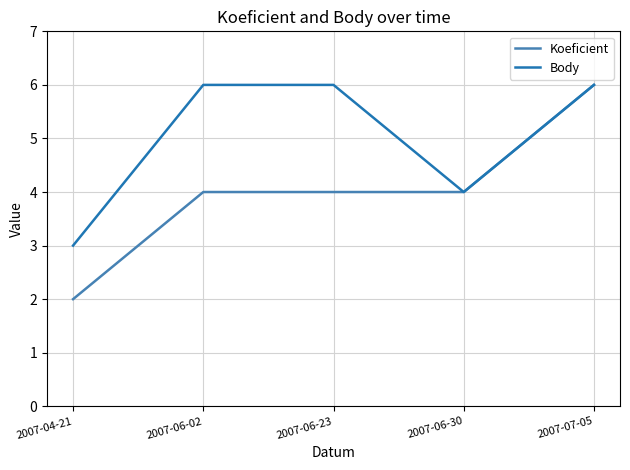

What is the approximate value of Body at 2007-04-21?

3